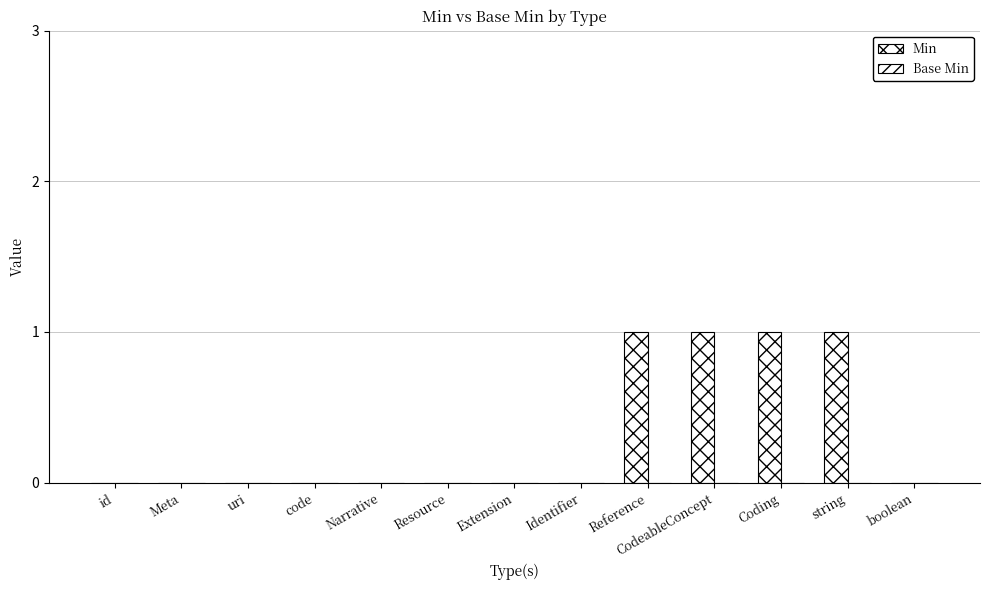

Are the bars horizontal?

No